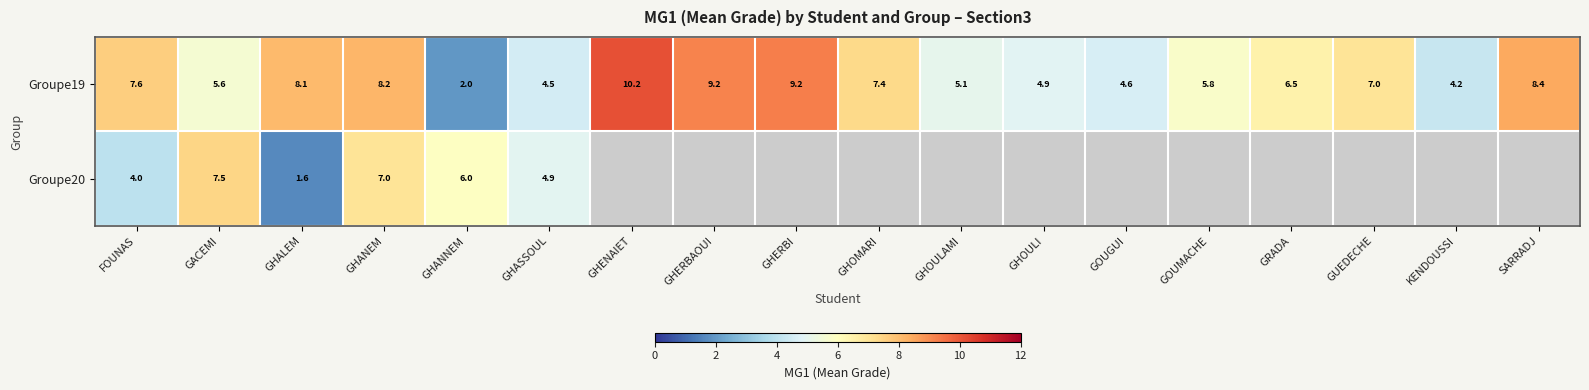

At how many categories does at least one series exceed 0?

18